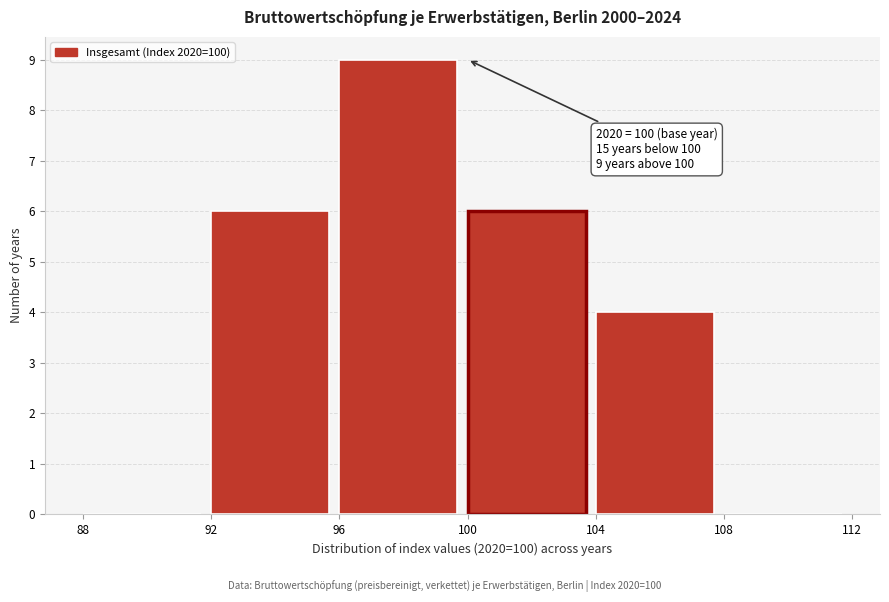

Over which range of the x-axis is the bar tallest?

96 to 100